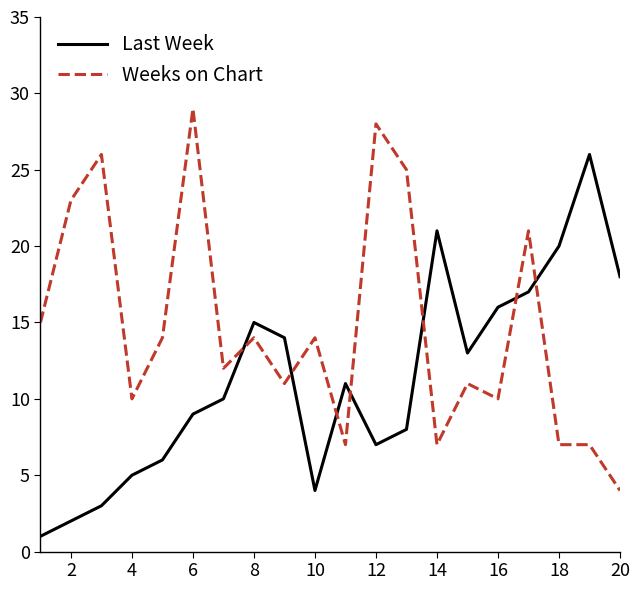

In Last Week, how many points are higher than both neighbors (excluding endpoints)?

4